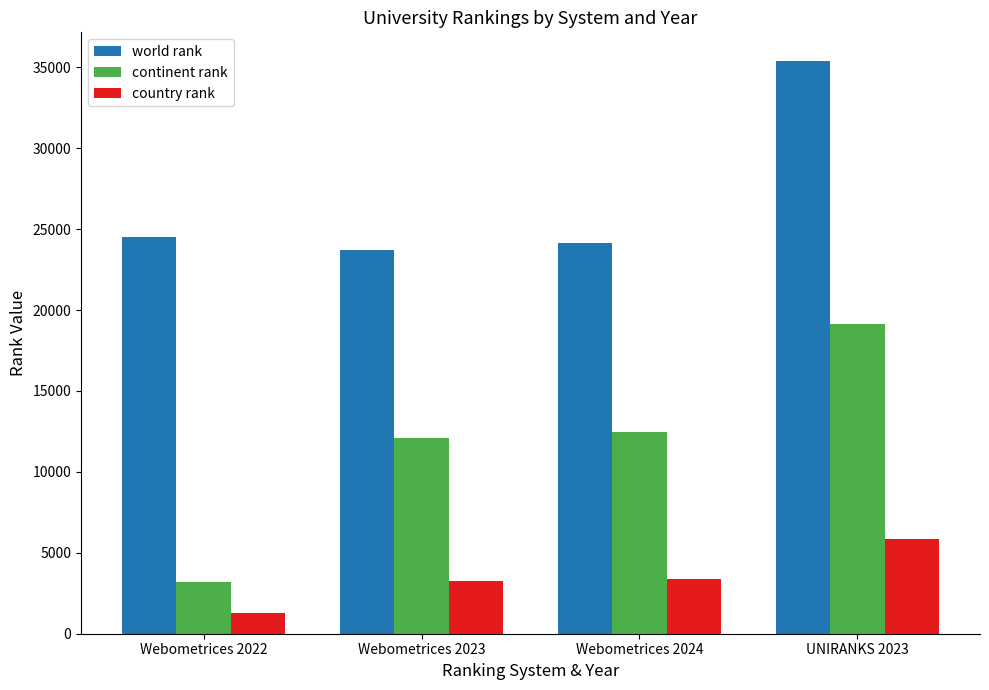

Does the chart contain stacked bars?

No